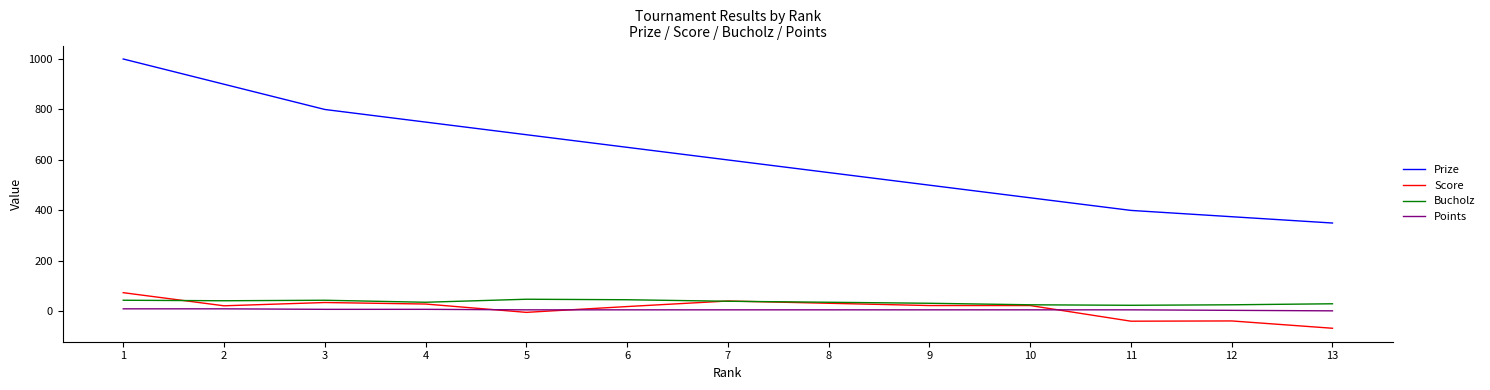

What is the total value across all series at 1?

1128